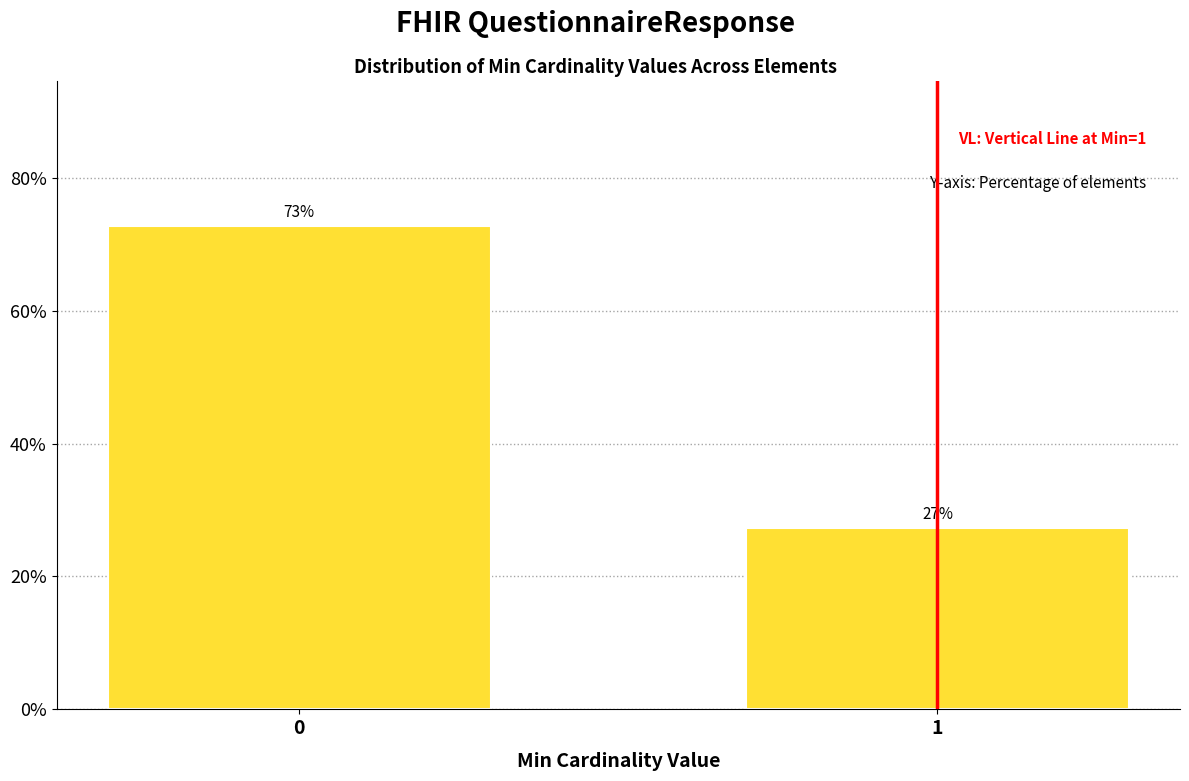

What is the sum of all values?

100.0